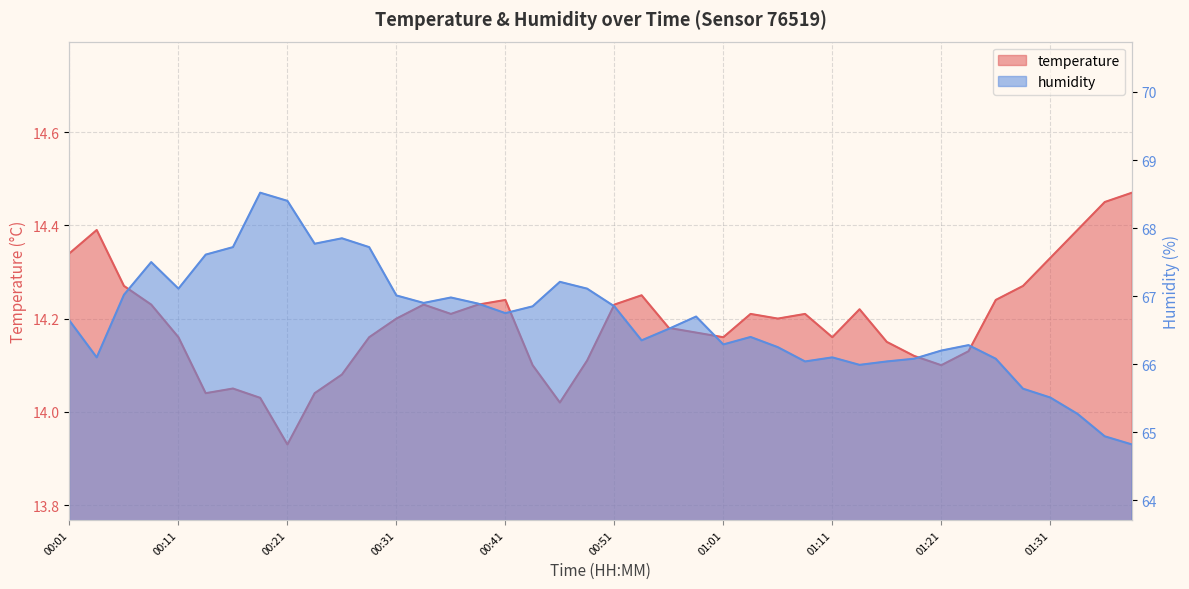

In temperature, how many points are lower than both neighbors (excluding endpoints)?

8